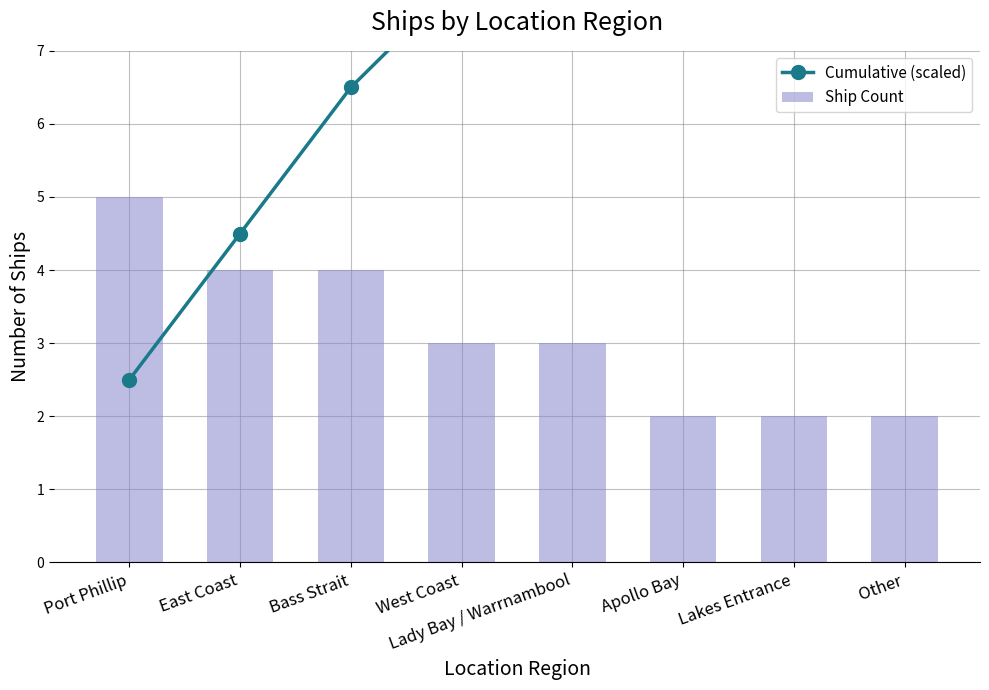

List the series in order of their peak value, lowest first.

Ship Count, Cumulative (scaled)